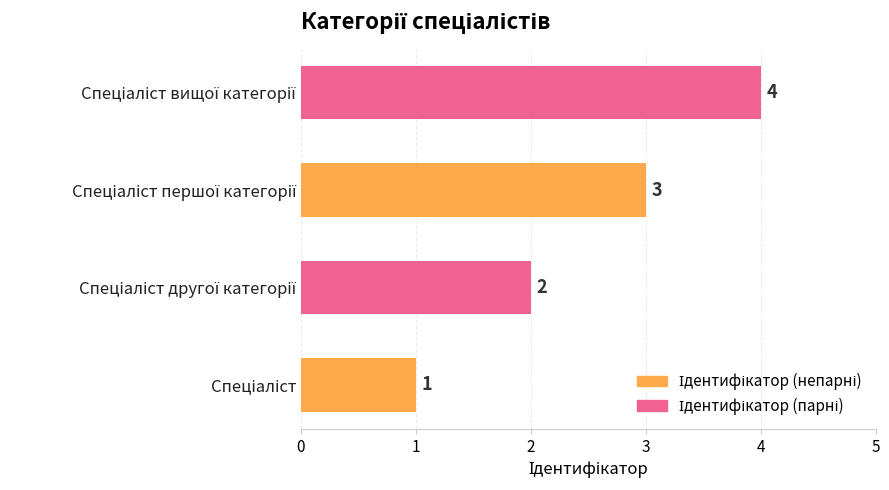

What is the sum of all values?

10